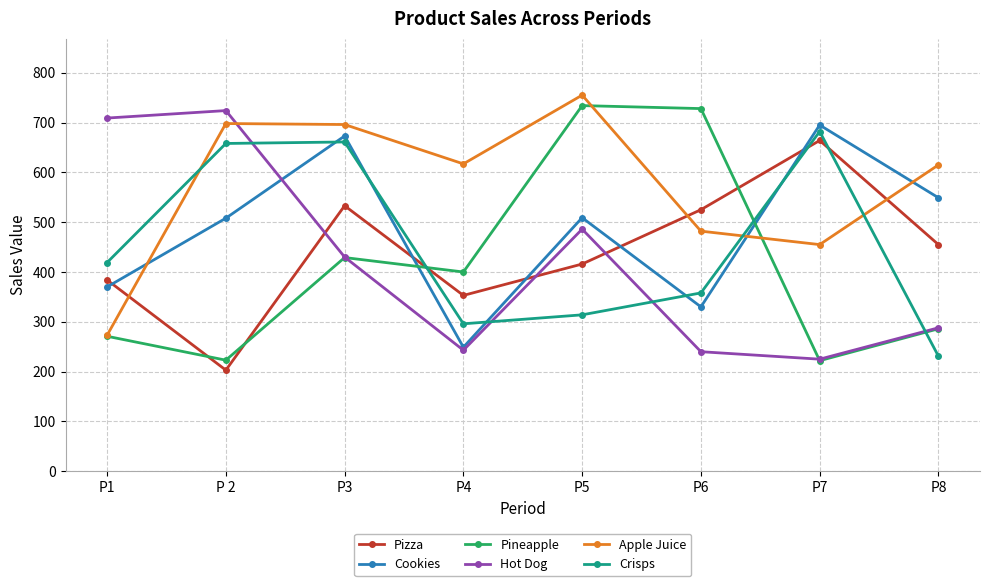

Where is Crisps nearest to the value 456?

P1